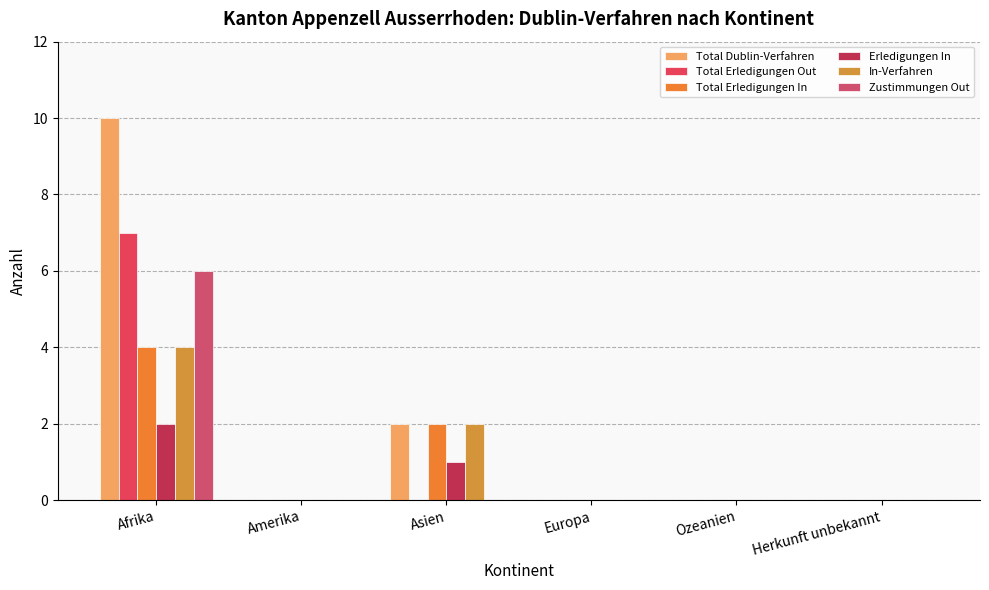

What is the difference between the maximum and minimum values in the Total Dublin-Verfahren series?

10